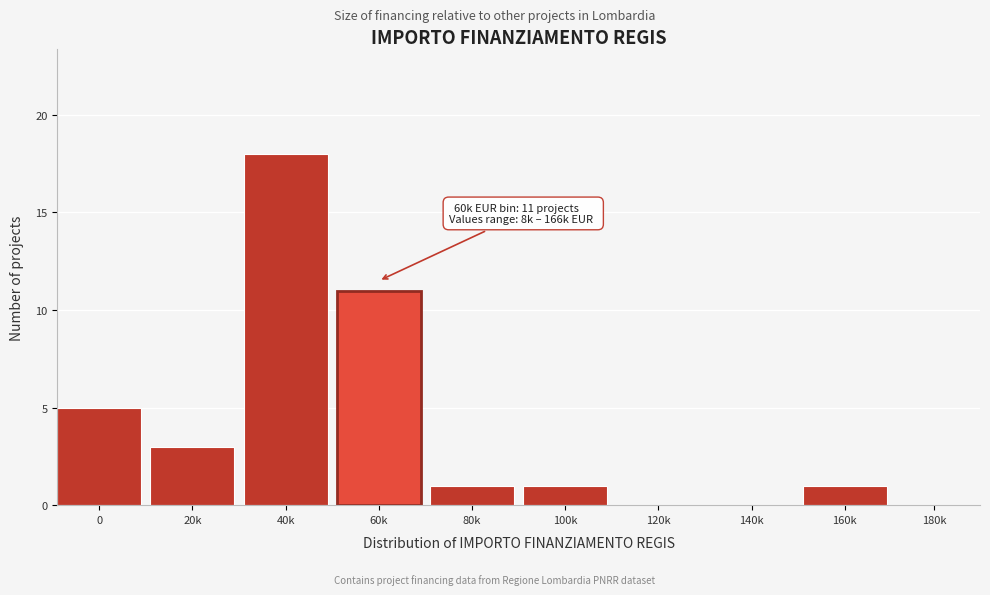

Reading right to left, extract all data points from this chart.

180k=0	160k=1	140k=0	120k=0	100k=1	80k=1	60k=11	40k=18	20k=3	0=5